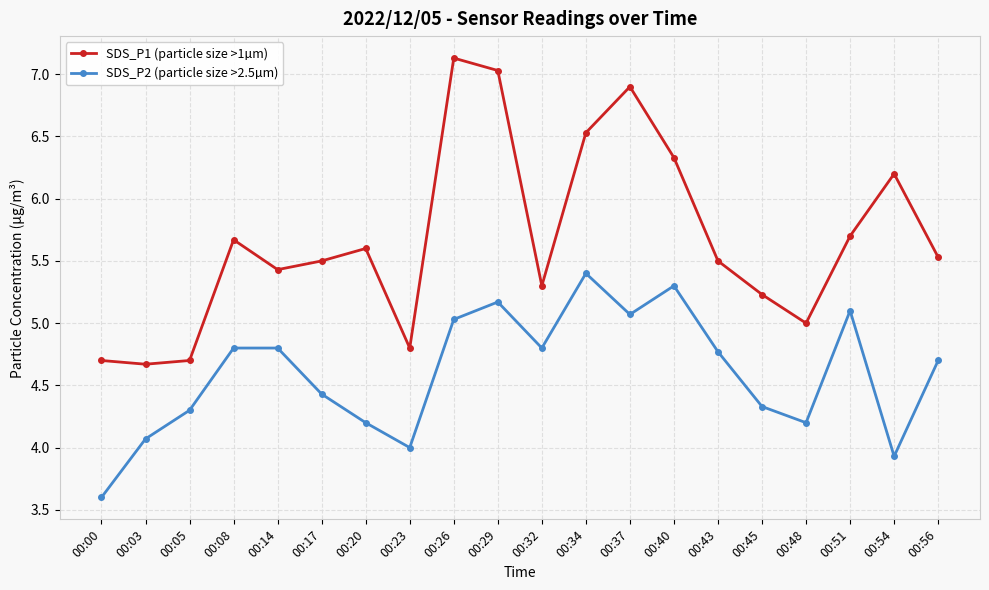

Reading left to right, transcribe all the data shown in this chart.

SDS_P1 (particle size >1µm): 00:00=4.7	00:03=4.7	00:05=4.7	00:08=5.7	00:14=5.4	00:17=5.5	00:20=5.6	00:23=4.8	00:26=7.1	00:29=7.0	00:32=5.3	00:34=6.5	00:37=6.9	00:40=6.3	00:43=5.5	00:45=5.2	00:48=5.0	00:51=5.7	00:54=6.2	00:56=5.5
SDS_P2 (particle size >2.5µm): 00:00=3.6	00:03=4.1	00:05=4.3	00:08=4.8	00:14=4.8	00:17=4.4	00:20=4.2	00:23=4.0	00:26=5.0	00:29=5.2	00:32=4.8	00:34=5.4	00:37=5.1	00:40=5.3	00:43=4.8	00:45=4.3	00:48=4.2	00:51=5.1	00:54=3.9	00:56=4.7